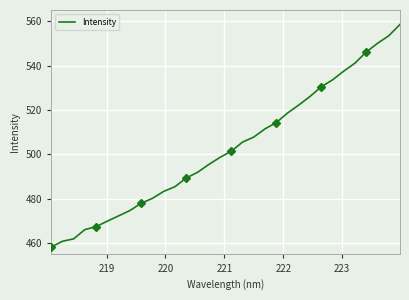

Reading right to left, extract all data points from this chart.

558.5	553.4	550.0	546.1	541.1	537.5	533.6	530.4	526.1	522.3	518.7	514.3	511.5	507.8	505.6	501.5	498.7	495.5	492.0	489.4	485.5	483.4	480.2	478.1	474.8	472.4	470.0	467.6	466.2	462.0	460.9	458.3